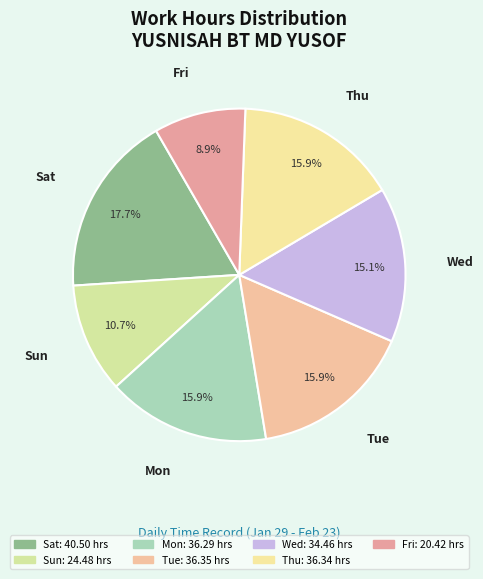

How many segments does this pie chart have?

7